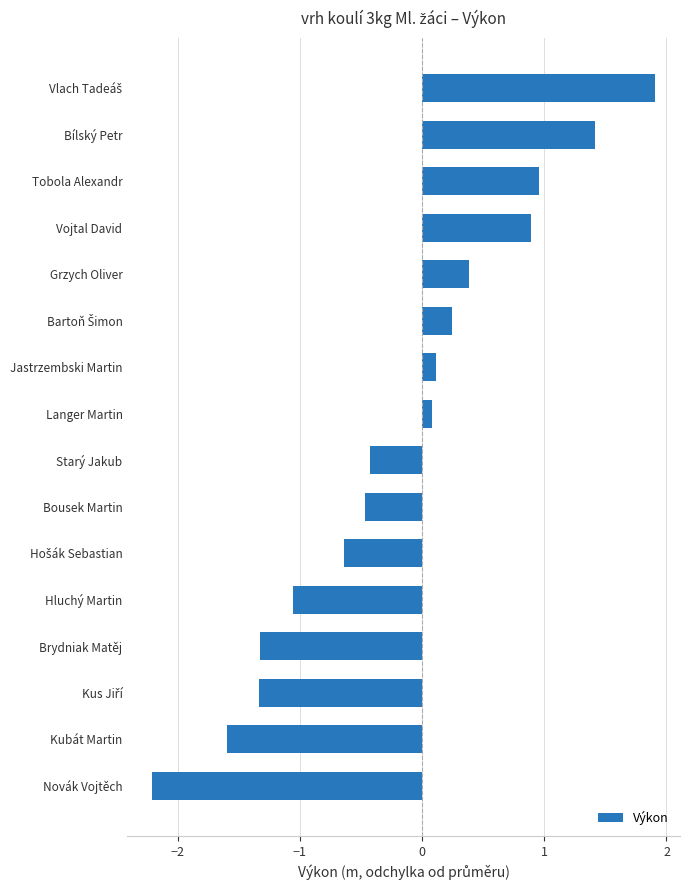

What is the greatest value displayed?

1.9